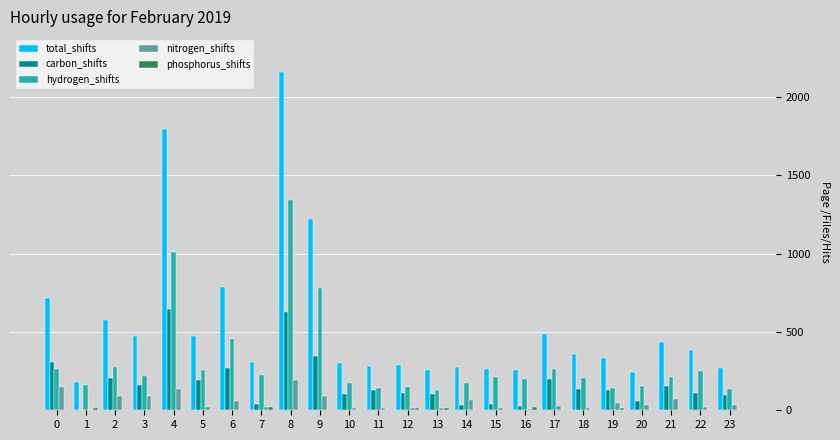

What is the difference between the hydrogen_shifts values at 0 and 15?

50